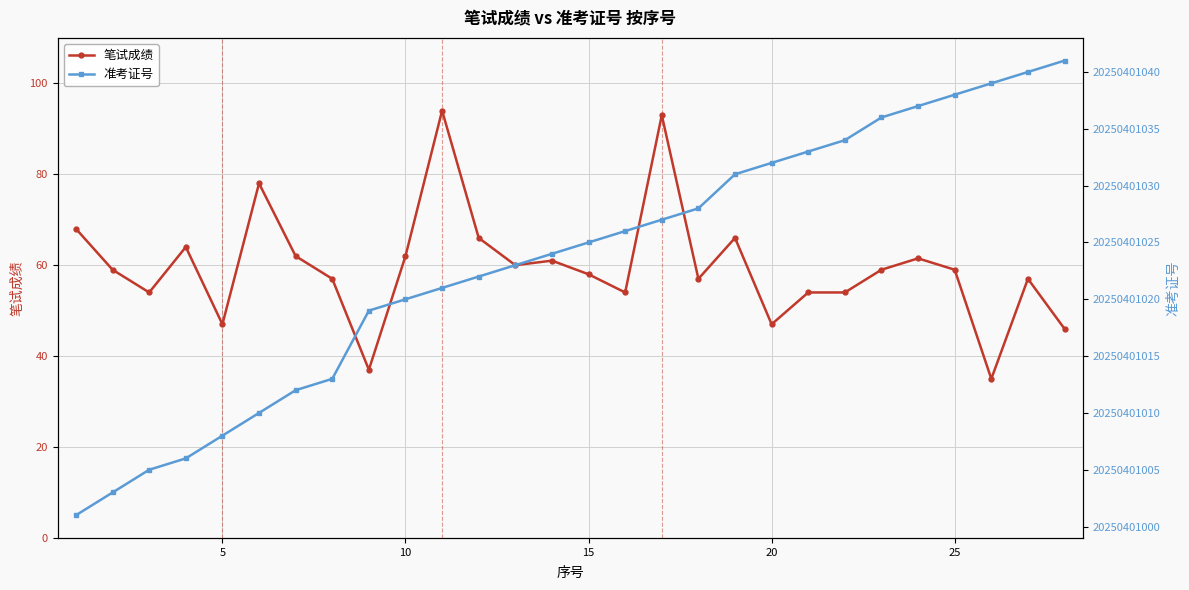

True or false: 笔试成绩 and 准考证号 intersect in this chart.

False